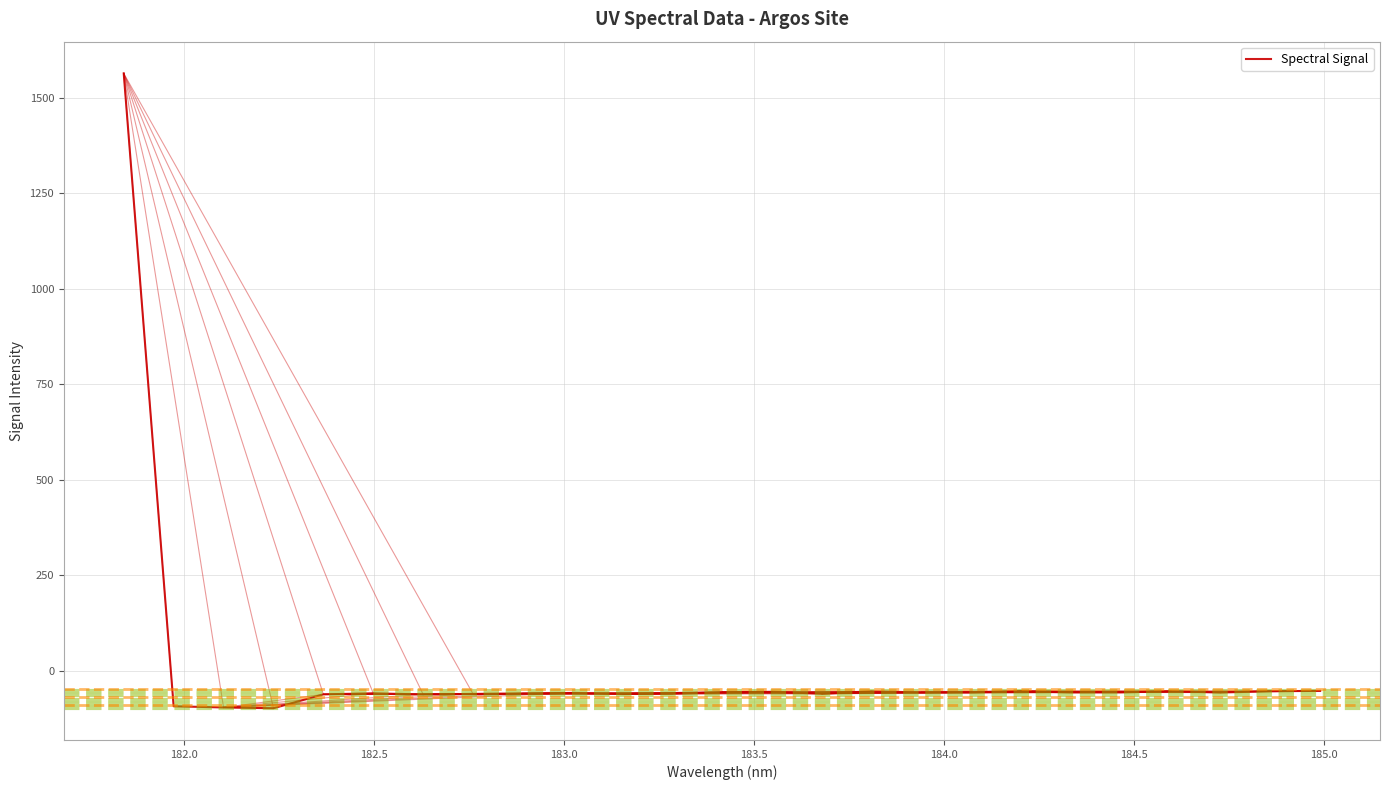

What is the difference between the maximum and minimum values?

1660.3